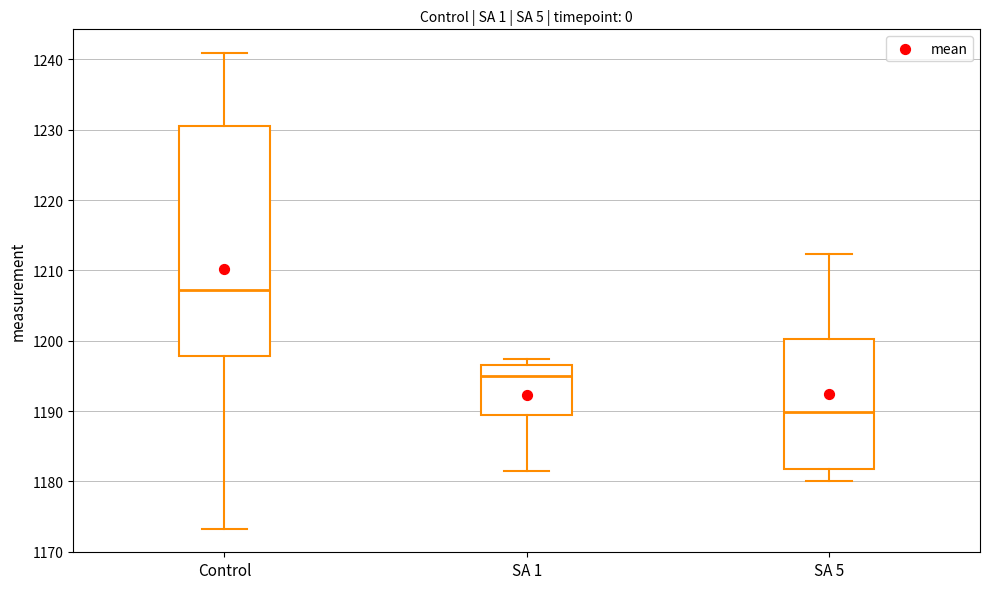

Comparing the boxes themselves (not the whiskers), which one is the tallest?

Control